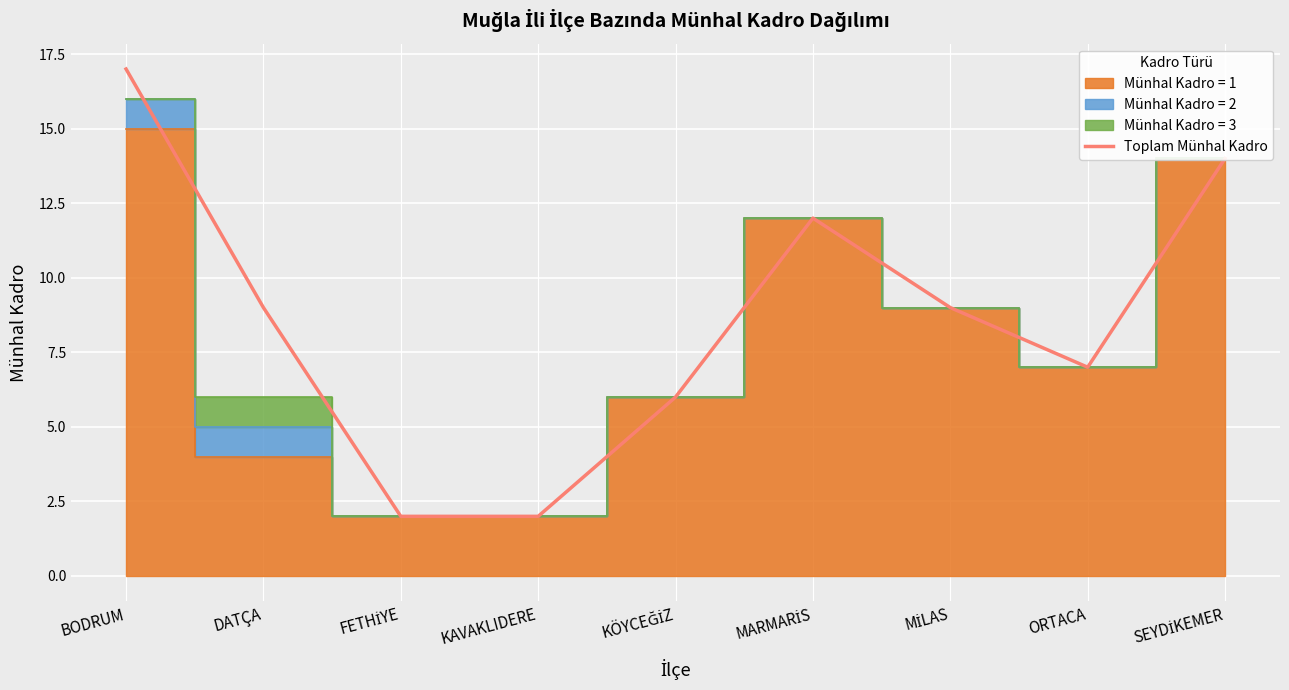

Is it true that the value at DATÇA is 15?

False